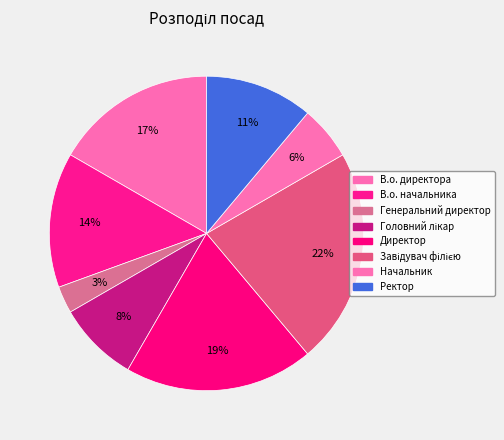

To the nearest percent, what percentage of the pie is Генеральний директор?

3%